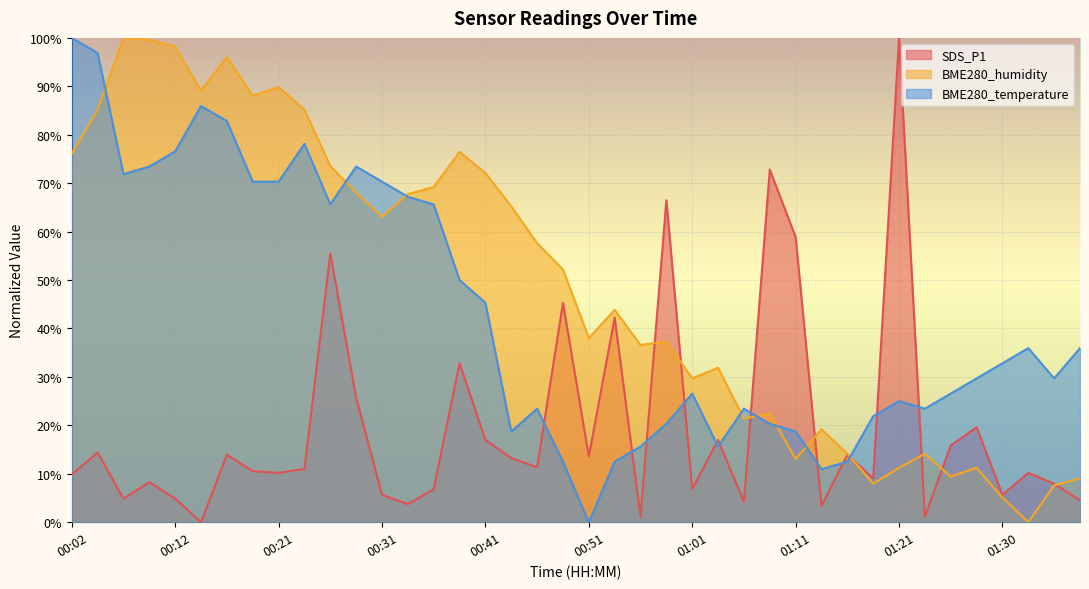

Rank the categories by BME280_temperature value from highest to lowest.

00:02, 00:04, 00:14, 00:17, 00:24, 00:12, 00:09, 00:29, 00:07, 00:19, 00:21, 00:31, 00:34, 00:26, 00:36, 00:39, 00:41, 01:33, 01:38, 01:30, 01:28, 01:35, 01:01, 01:25, 01:21, 00:46, 01:06, 01:23, 01:18, 00:58, 01:08, 00:43, 01:11, 00:56, 01:03, 00:49, 00:54, 01:16, 01:13, 00:51